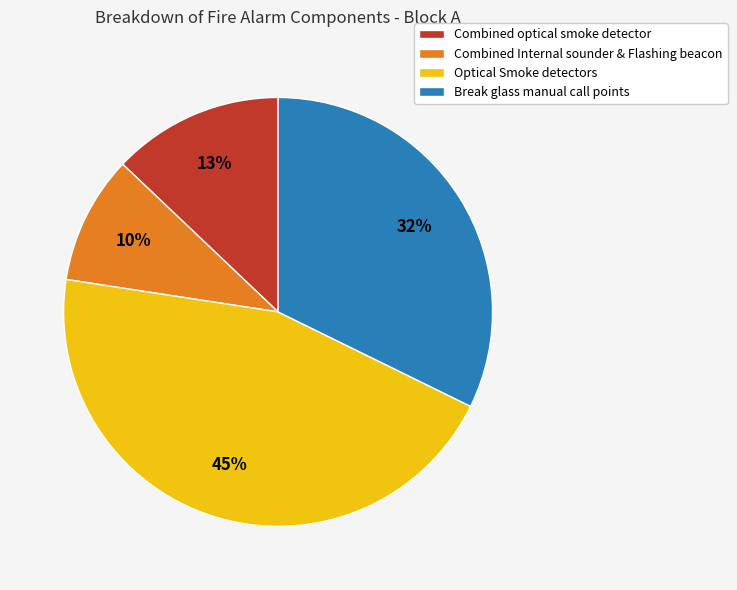

How many slices are in this pie chart?

4